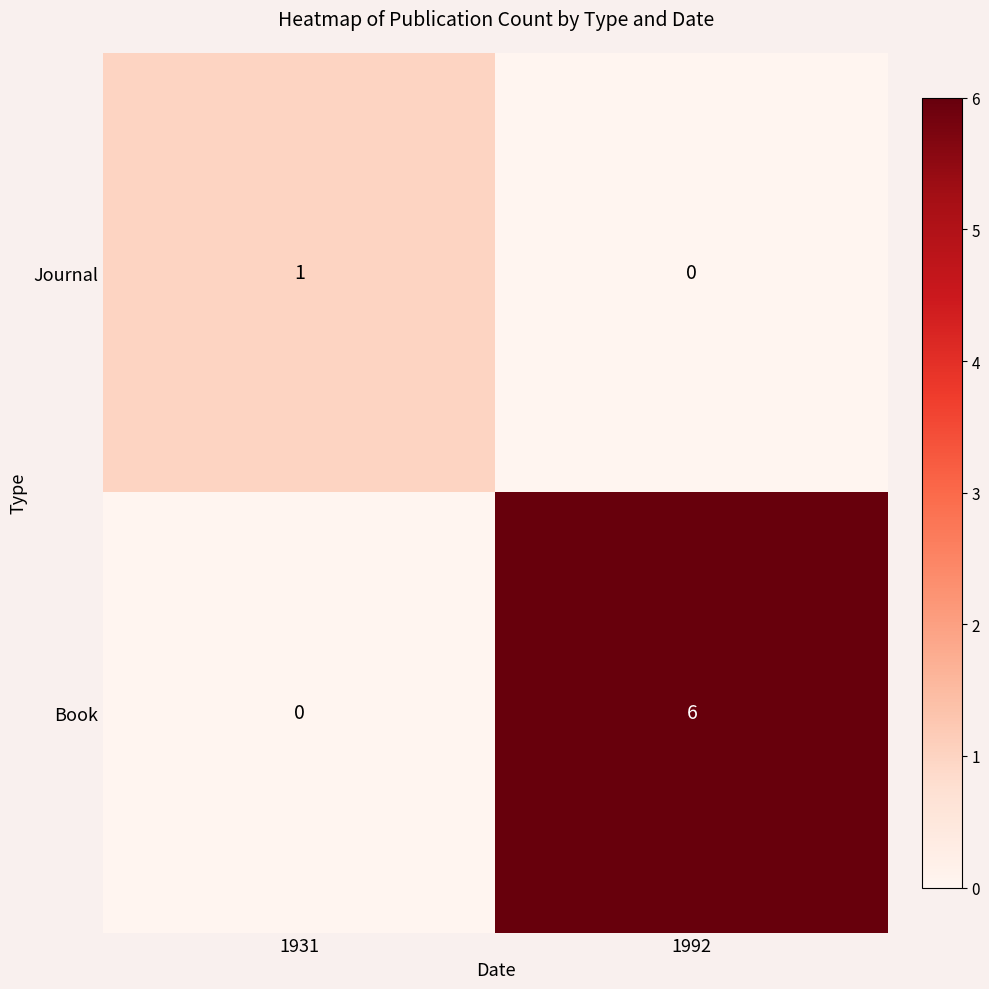

What is the average value of the Book series?

3